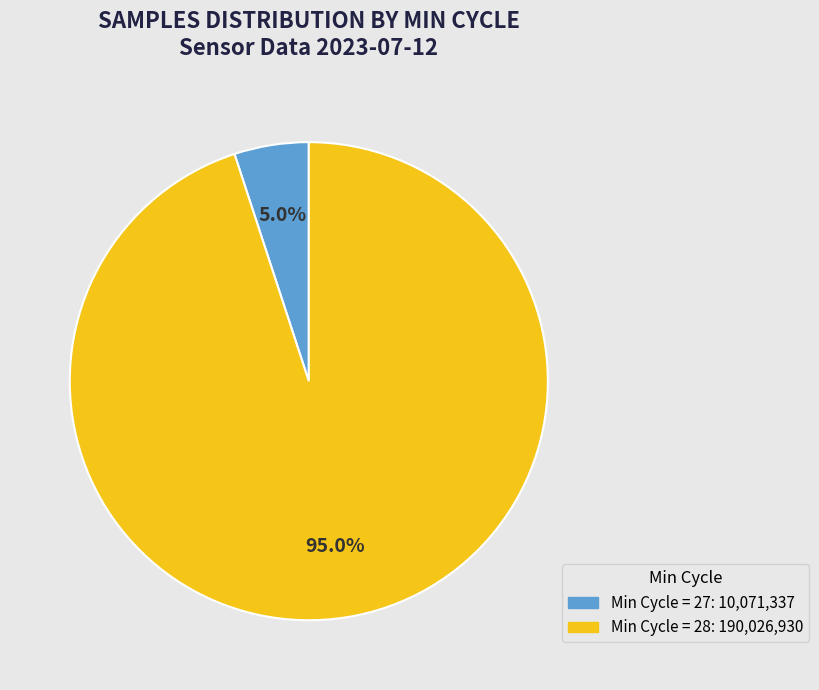

Count the number of slices in the pie.

2